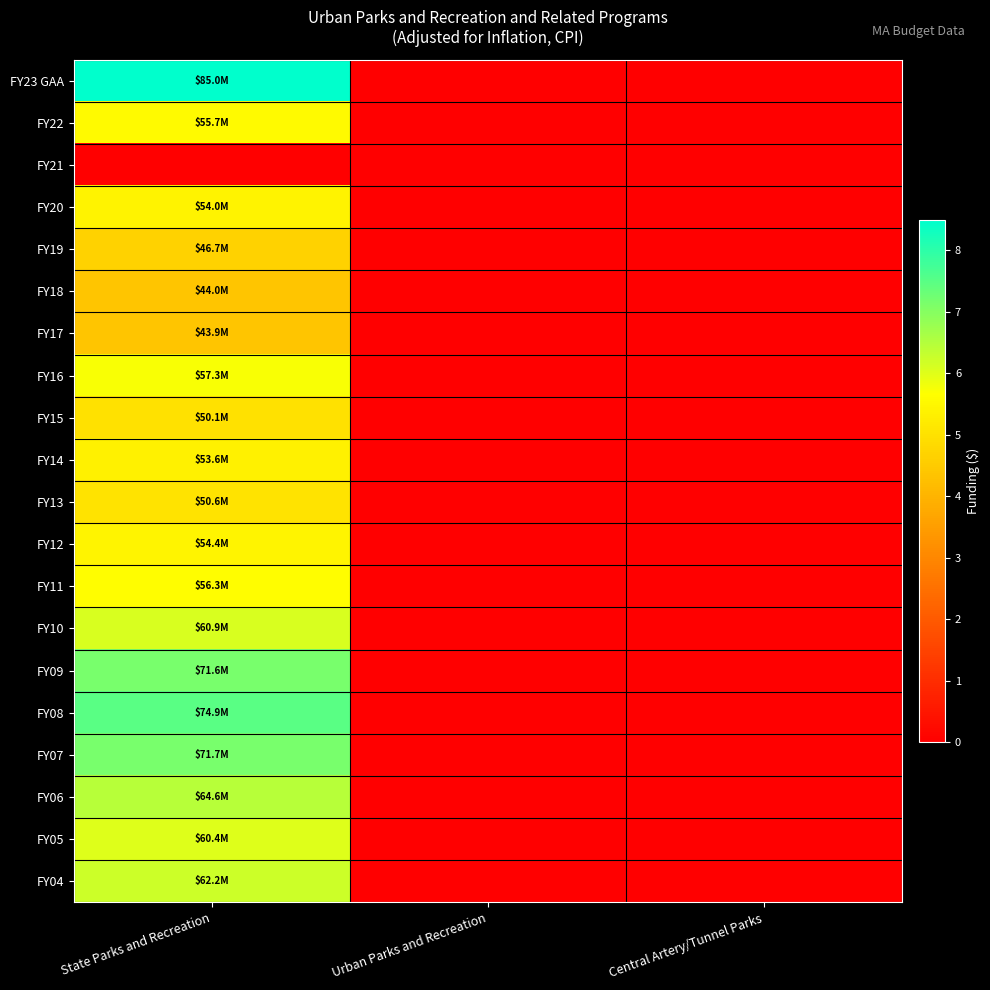

Reading left to right, transcribe all the data shown in this chart.

FY23 GAA: State Parks and Recreation=85021706	Urban Parks and Recreation=0	Central Artery/Tunnel Parks=0
FY22: State Parks and Recreation=55720632	Urban Parks and Recreation=0	Central Artery/Tunnel Parks=0
FY21: State Parks and Recreation=0	Urban Parks and Recreation=0	Central Artery/Tunnel Parks=0
FY20: State Parks and Recreation=53956183	Urban Parks and Recreation=0	Central Artery/Tunnel Parks=0
FY19: State Parks and Recreation=46689104	Urban Parks and Recreation=0	Central Artery/Tunnel Parks=0
FY18: State Parks and Recreation=44002794	Urban Parks and Recreation=0	Central Artery/Tunnel Parks=0
FY17: State Parks and Recreation=43856262	Urban Parks and Recreation=0	Central Artery/Tunnel Parks=0
FY16: State Parks and Recreation=57309046	Urban Parks and Recreation=0	Central Artery/Tunnel Parks=0
FY15: State Parks and Recreation=50104035	Urban Parks and Recreation=0	Central Artery/Tunnel Parks=0
FY14: State Parks and Recreation=53638235	Urban Parks and Recreation=0	Central Artery/Tunnel Parks=0
FY13: State Parks and Recreation=50606116	Urban Parks and Recreation=0	Central Artery/Tunnel Parks=0
FY12: State Parks and Recreation=54446848	Urban Parks and Recreation=0	Central Artery/Tunnel Parks=0
FY11: State Parks and Recreation=56343634	Urban Parks and Recreation=0	Central Artery/Tunnel Parks=0
FY10: State Parks and Recreation=60853652	Urban Parks and Recreation=0	Central Artery/Tunnel Parks=0
FY09: State Parks and Recreation=71554062	Urban Parks and Recreation=0	Central Artery/Tunnel Parks=0
FY08: State Parks and Recreation=74947073	Urban Parks and Recreation=0	Central Artery/Tunnel Parks=0
FY07: State Parks and Recreation=71678720	Urban Parks and Recreation=0	Central Artery/Tunnel Parks=0
FY06: State Parks and Recreation=64623907	Urban Parks and Recreation=0	Central Artery/Tunnel Parks=0
FY05: State Parks and Recreation=60382077	Urban Parks and Recreation=0	Central Artery/Tunnel Parks=0
FY04: State Parks and Recreation=62182580	Urban Parks and Recreation=0	Central Artery/Tunnel Parks=0